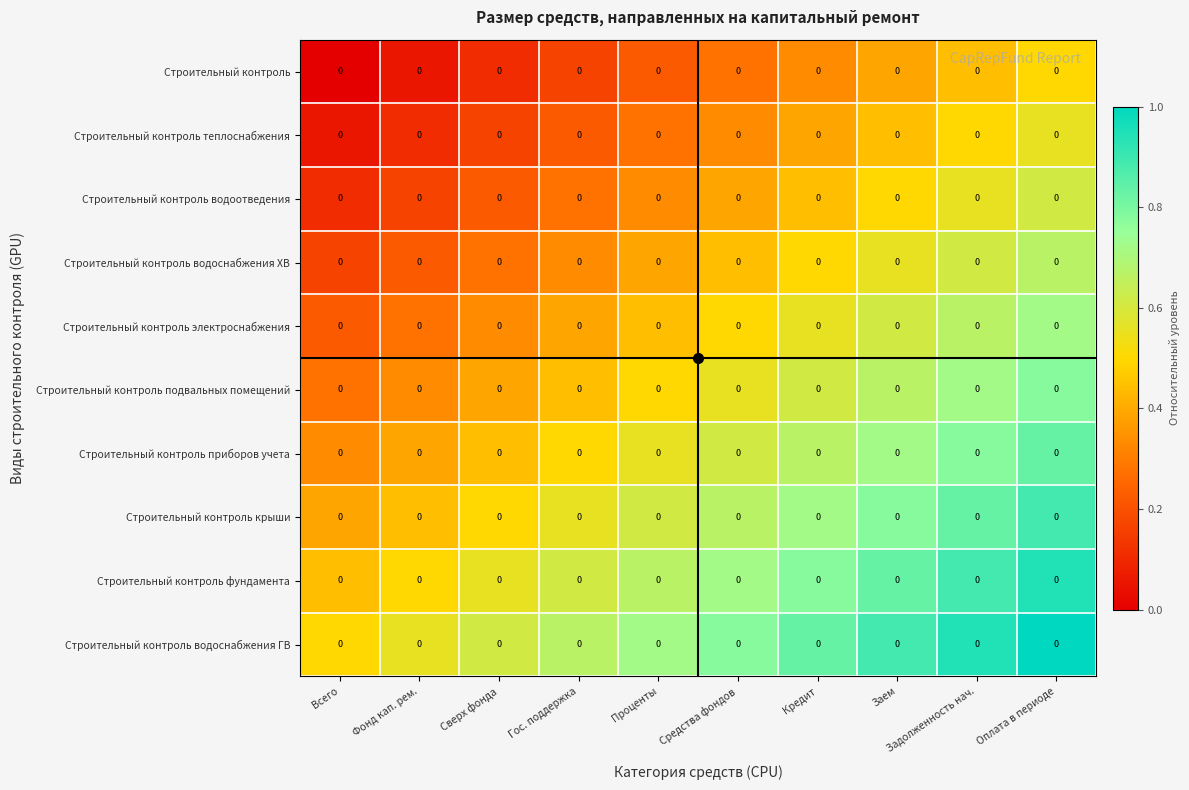

Which category has the highest value across all series?

Оплата в периоде